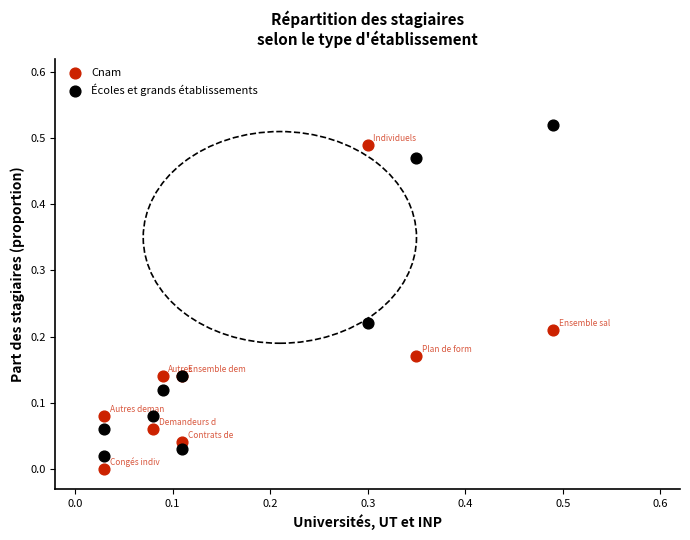

What are all the series names shown in the legend?

Cnam, Écoles et grands établissements